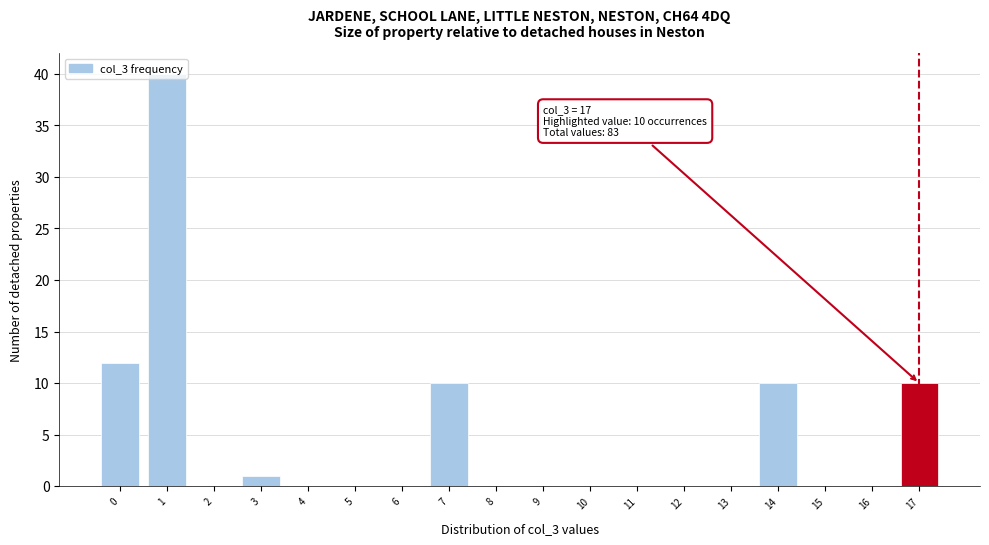

What is the ratio of the value at 0 to the value at 3?

12.0